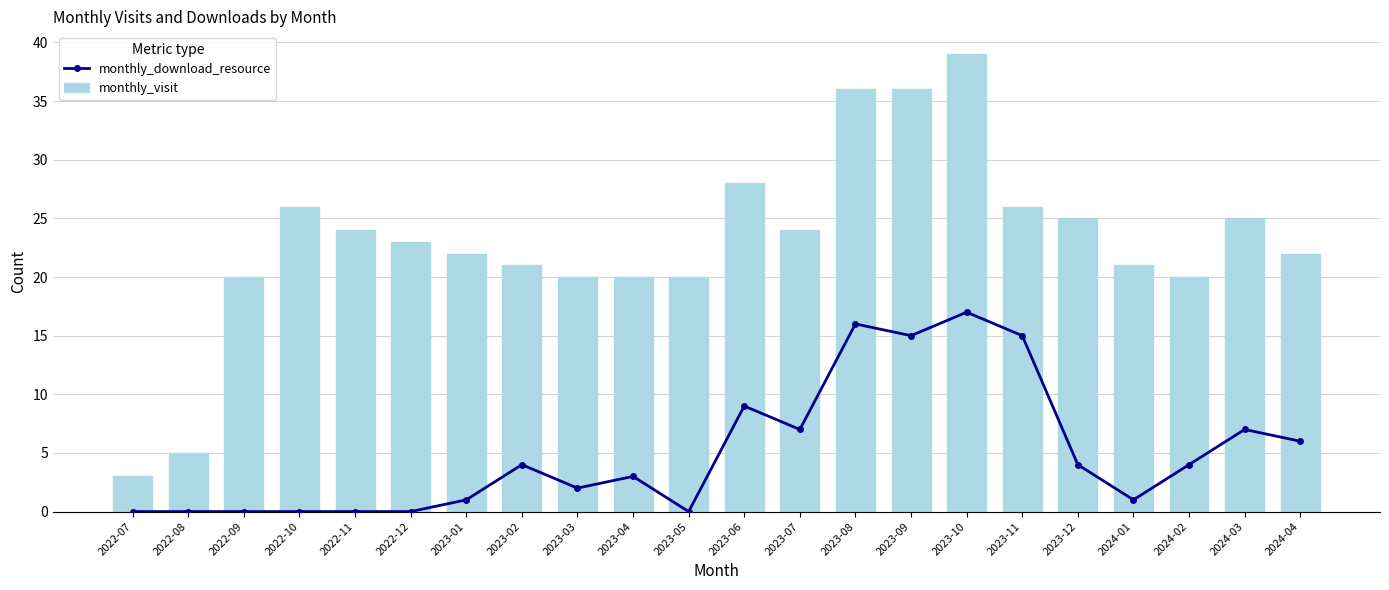

List the series in order of their peak value, lowest first.

monthly_download_resource, monthly_visit